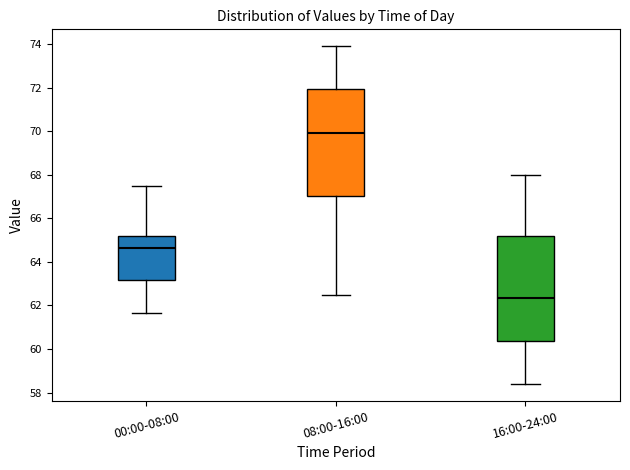

Where is the upper edge of the box for 08:00-16:00 on the y-axis? The values are not printed on the chart, so give them approximately, as read against the axis.

72.0